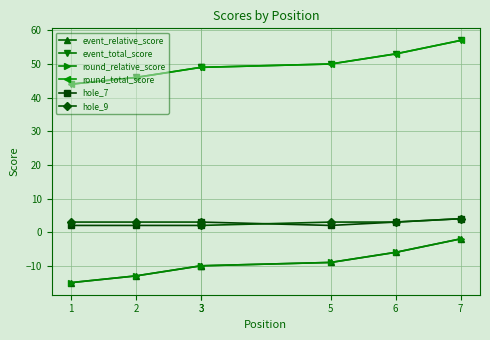

What value does the round_total_score series have at 6, to the nearest 5?

55